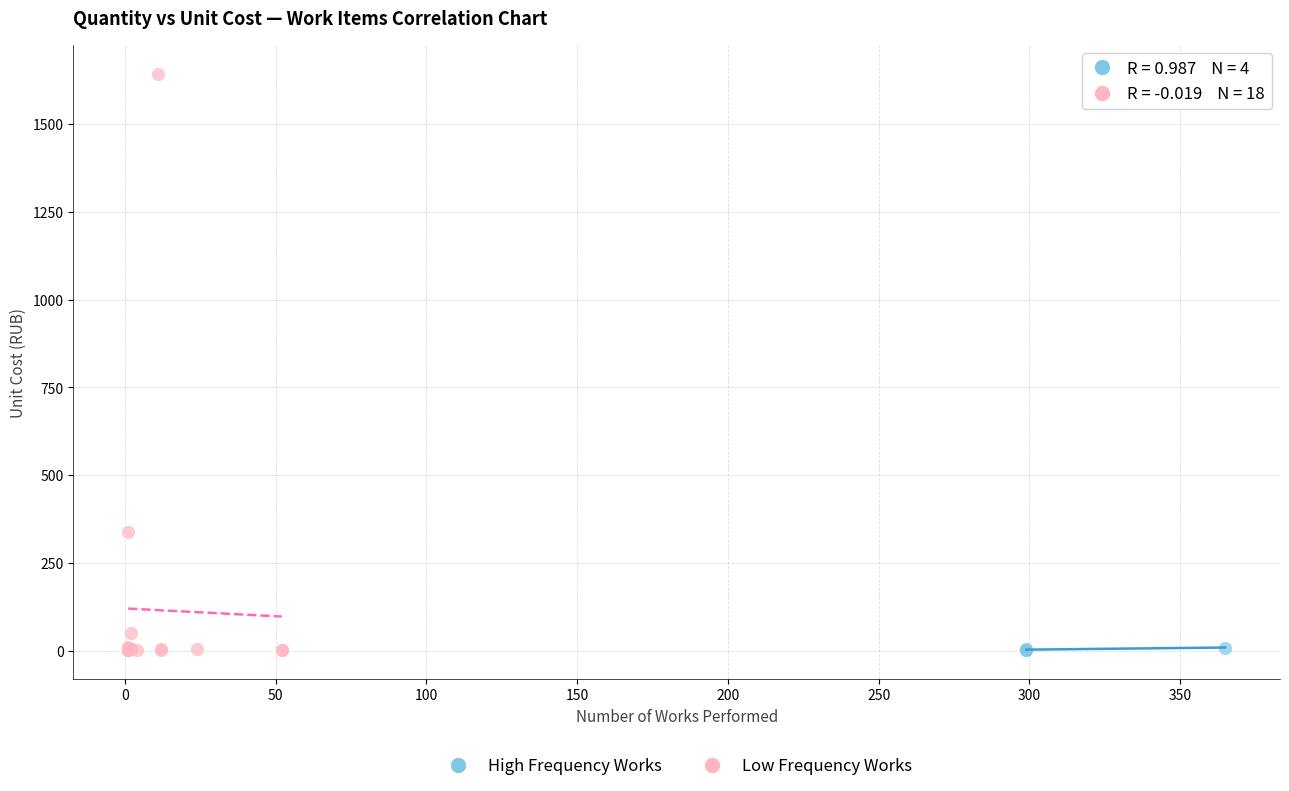

Which series reaches the maximum Y coordinate?

Low Frequency Works